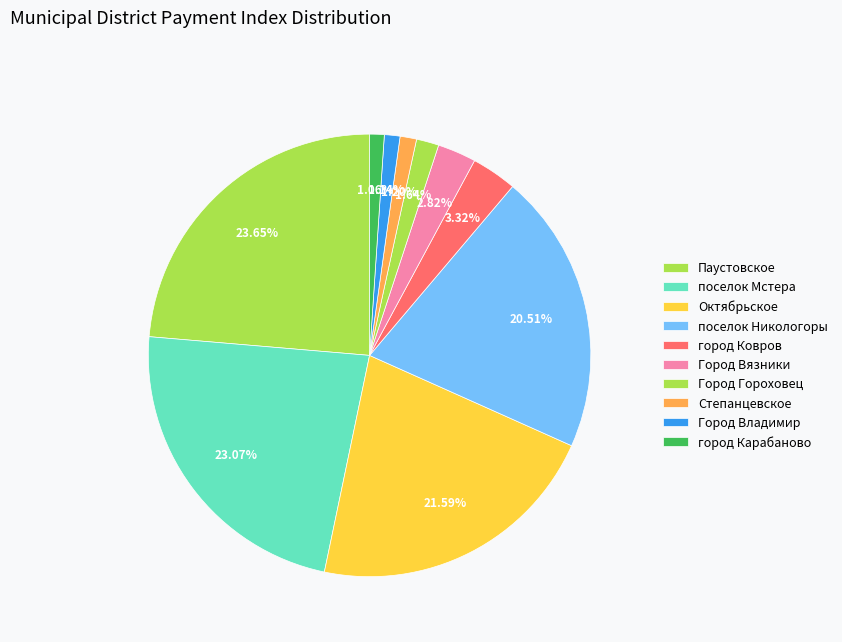

Is there any slice that represents more than half of the pie?

No